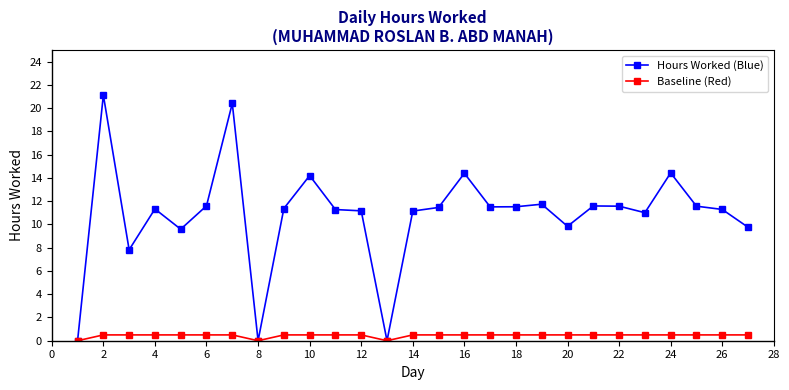

What is the value of the Baseline (Red) point at the 17th from the left?

0.5